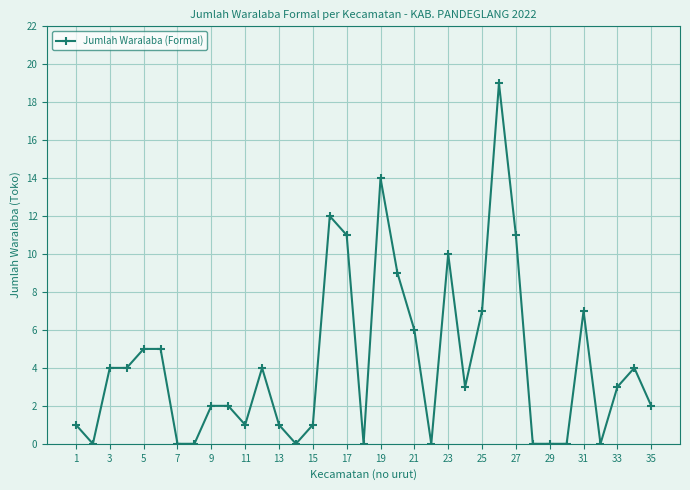

Reading left to right, what are all the values shown in this chart?

1	0	4	4	5	5	0	0	2	2	1	4	1	0	1	12	11	0	14	9	6	0	10	3	7	19	11	0	0	0	7	0	3	4	2